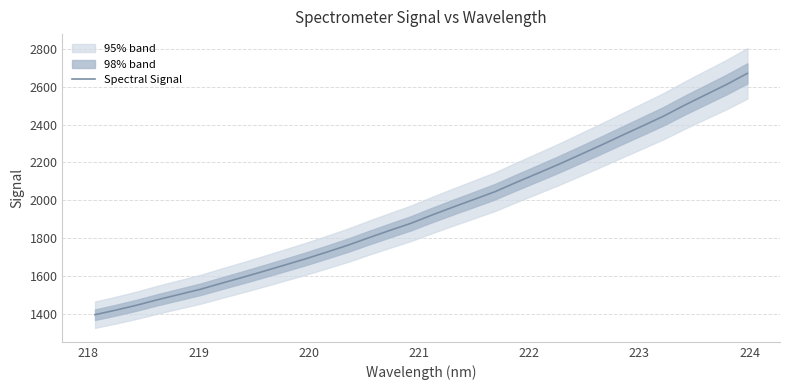

What is the difference between the second highest and minimum values?

1217.9